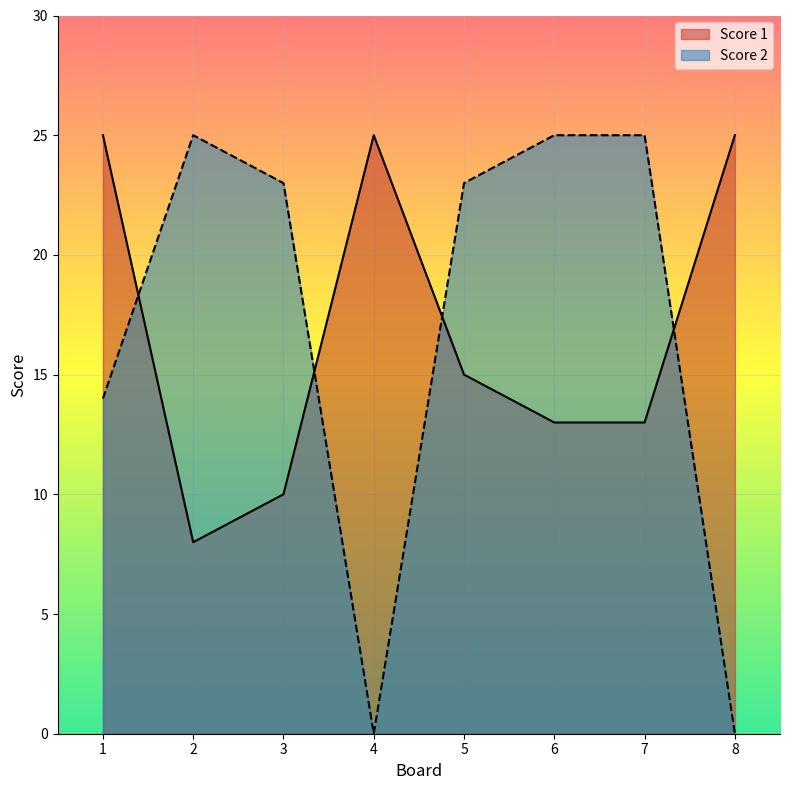

Reading left to right, extract all data points from this chart.

Score 1: 1=25	2=8	3=10	4=25	5=15	6=13	7=13	8=25
Score 2: 1=14	2=25	3=23	4=0	5=23	6=25	7=25	8=0